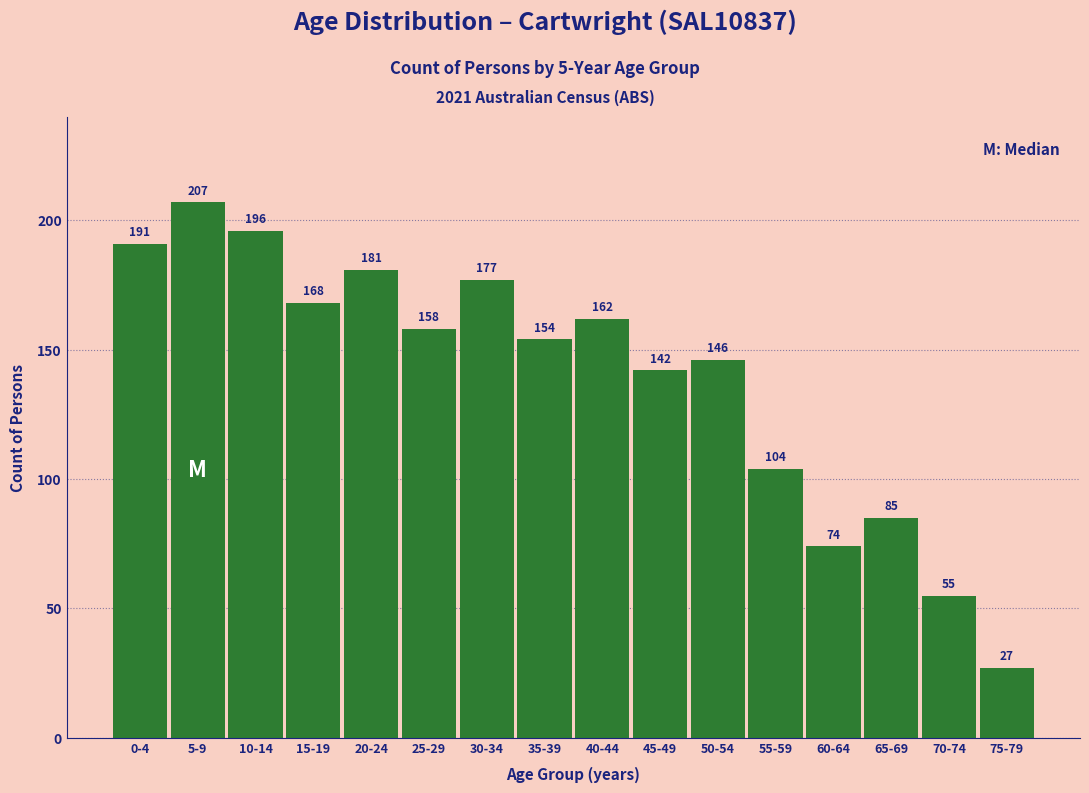

Reading left to right, extract all data points from this chart.

0-4=191	5-9=207	10-14=196	15-19=168	20-24=181	25-29=158	30-34=177	35-39=154	40-44=162	45-49=142	50-54=146	55-59=104	60-64=74	65-69=85	70-74=55	75-79=27